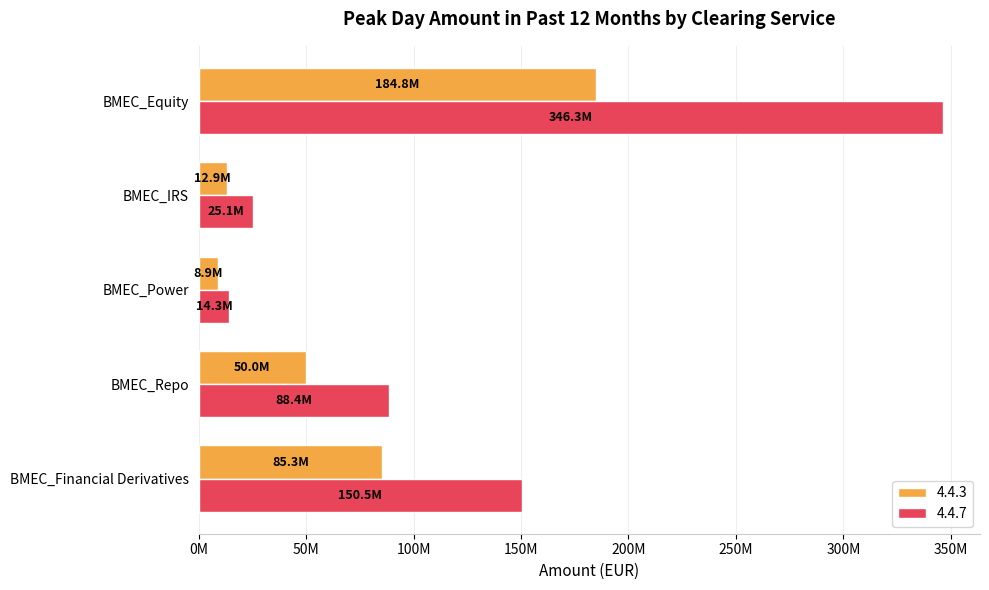

What are all the series names shown in the legend?

4.4.3, 4.4.7